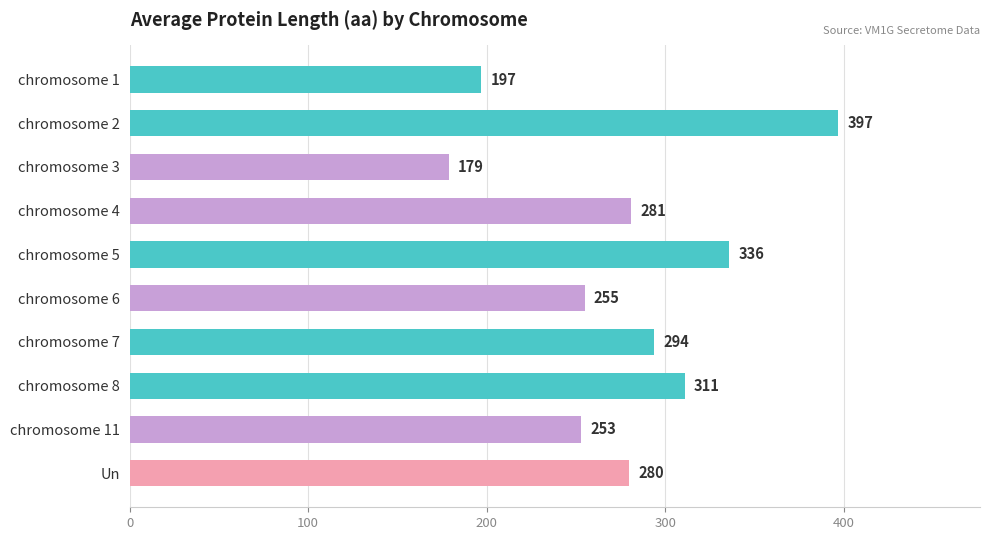

List the labels in order of value, largest first.

chromosome 2, chromosome 5, chromosome 8, chromosome 7, chromosome 4, Un, chromosome 6, chromosome 11, chromosome 1, chromosome 3